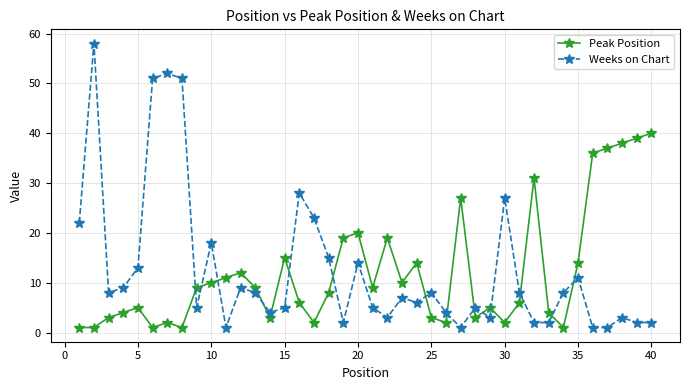

What is the smallest value displayed?

1